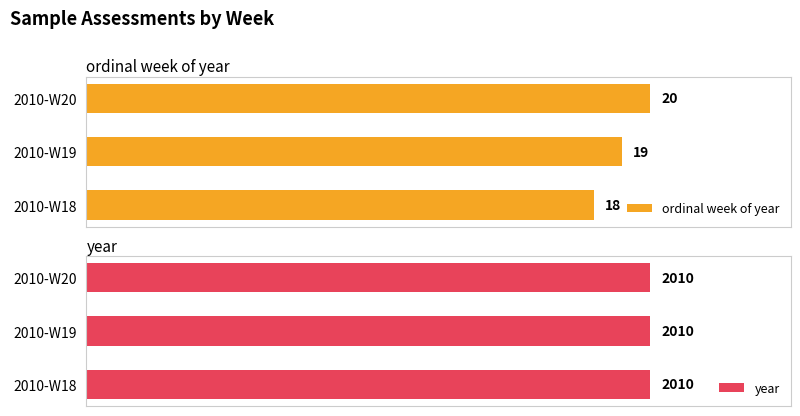

Which series has the largest total across all categories?

ordinal week of year